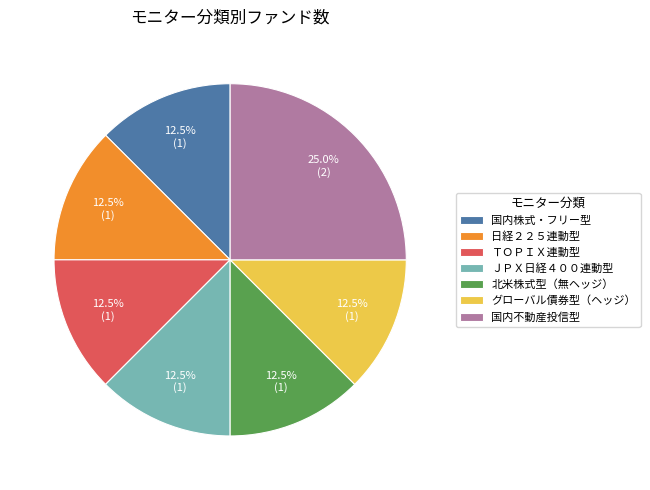

Which slice is the largest?

国内不動産投信型